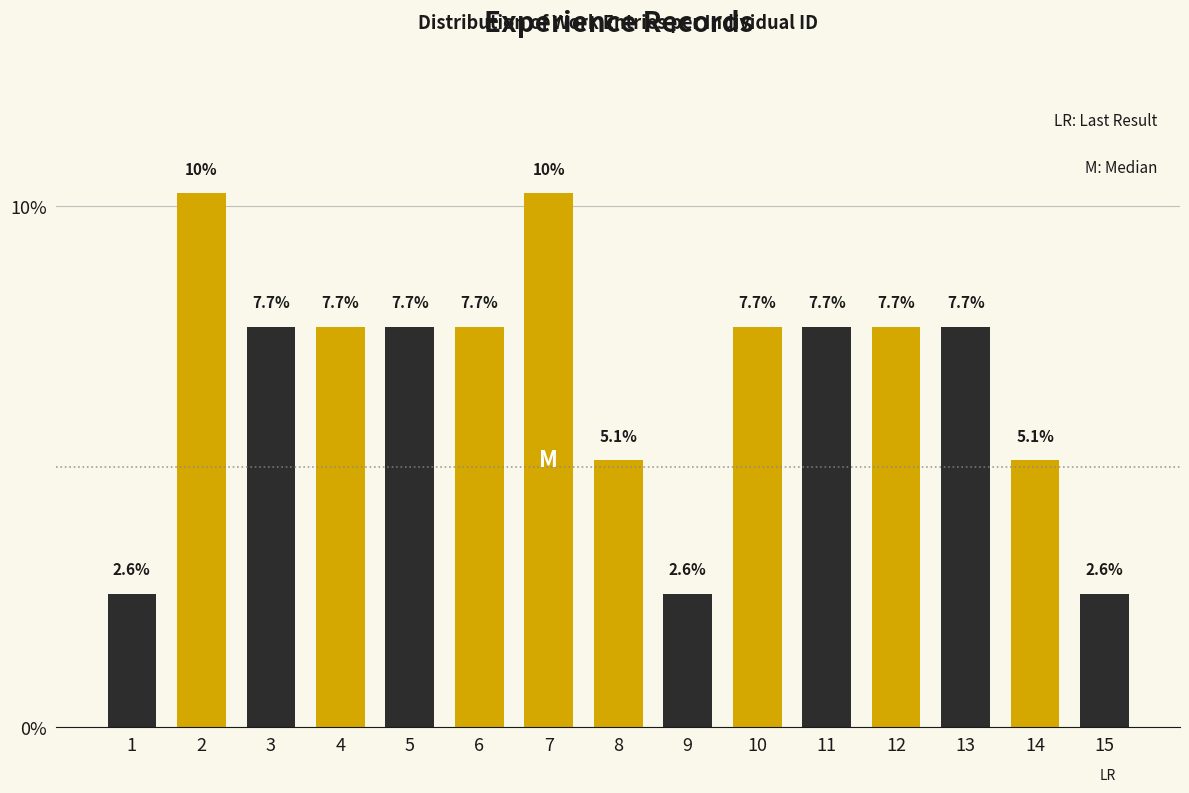

Reading left to right, extract all data points from this chart.

2.6	10.3	7.7	7.7	7.7	7.7	10.3	5.1	2.6	7.7	7.7	7.7	7.7	5.1	2.6